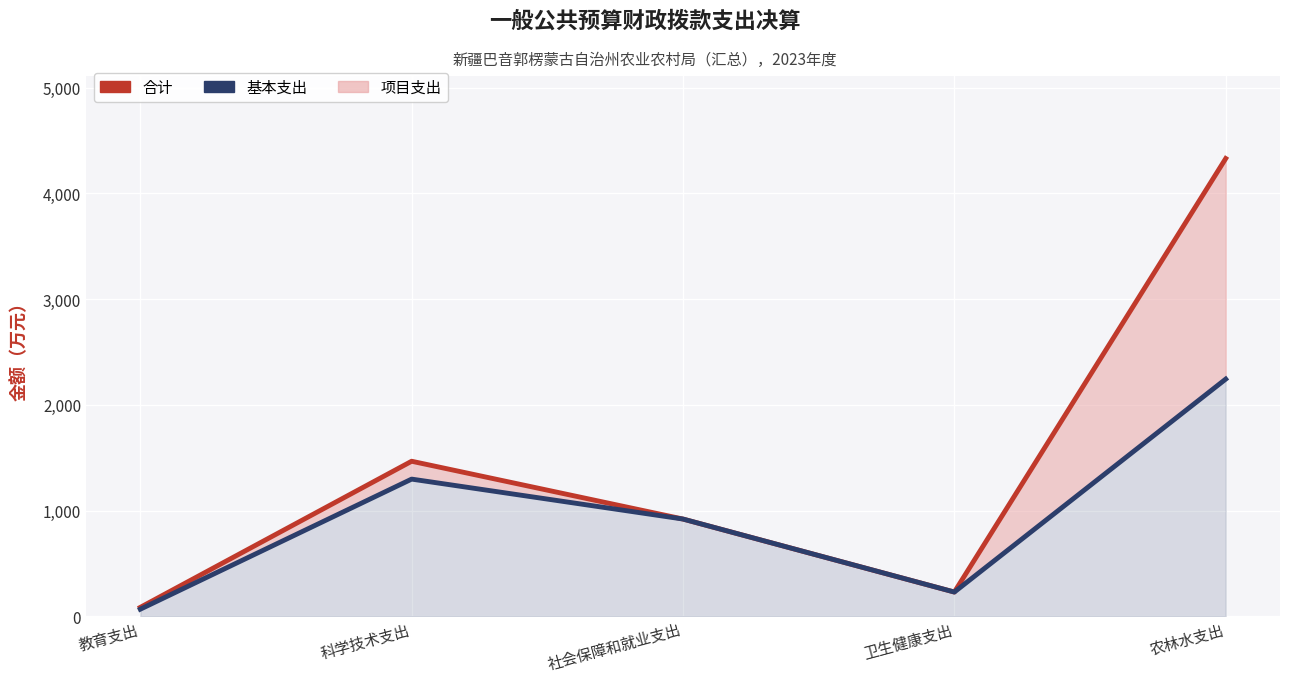

What is the label of the 2nd point from the left?

科学技术支出